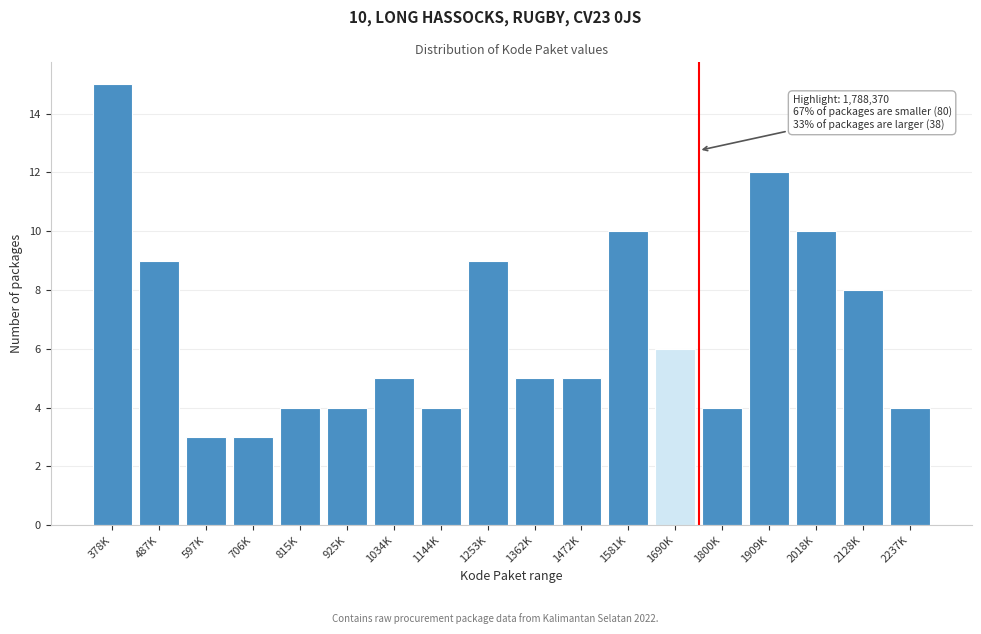

Reading left to right, list all the values displayed in this chart.

15	9	3	3	4	4	5	4	9	5	5	10	6	4	12	10	8	4